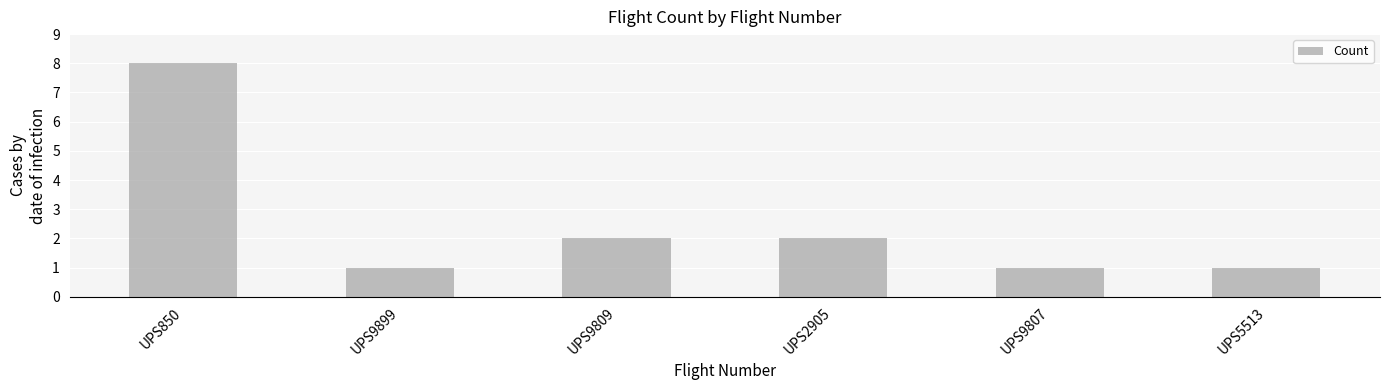

Which has a higher value, UPS850 or UPS9807?

UPS850